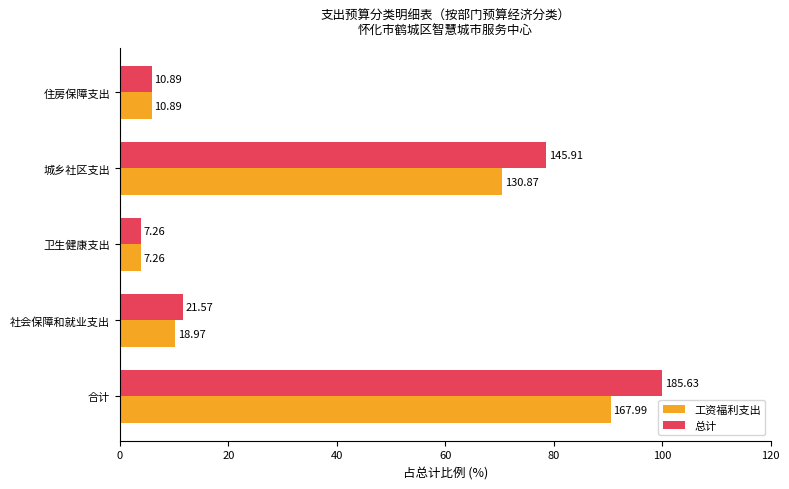

What are all the series names shown in the legend?

工资福利支出, 总计